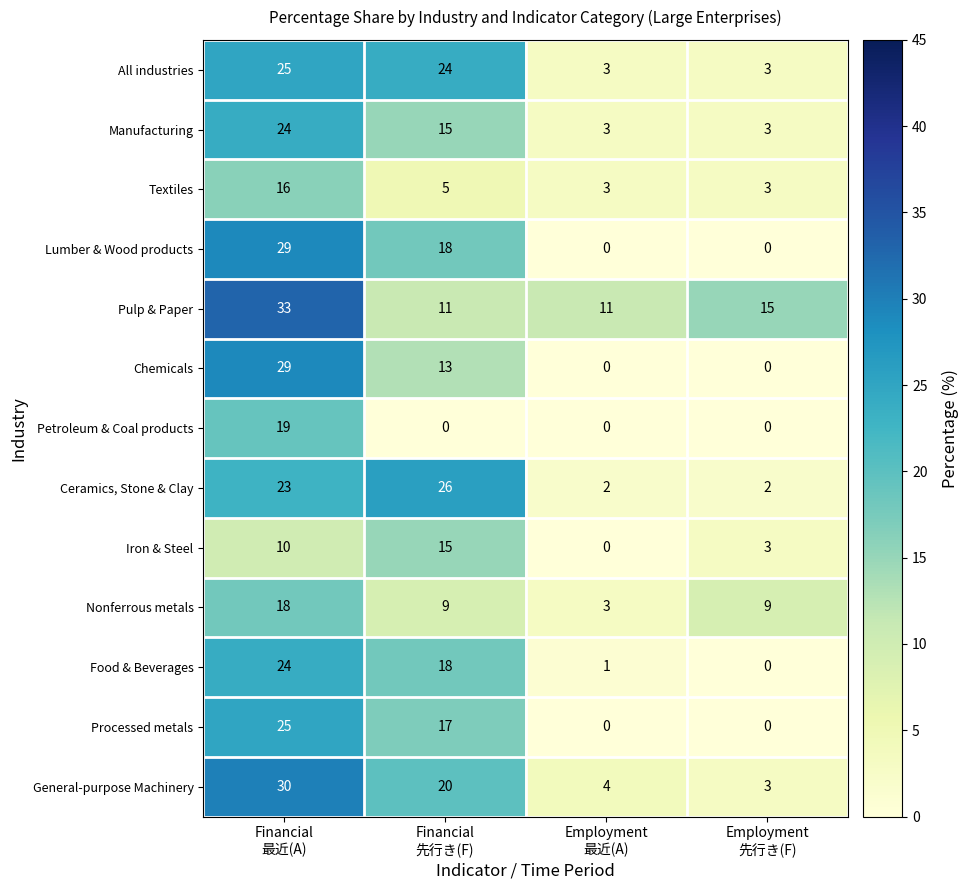

How many positive values does the Food & Beverages series have?

3